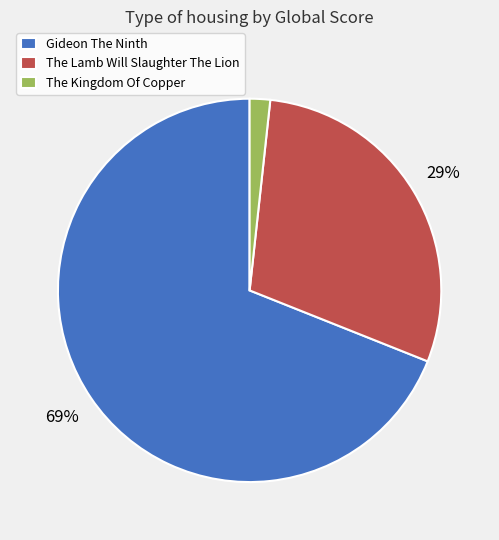

How many segments does this pie chart have?

3